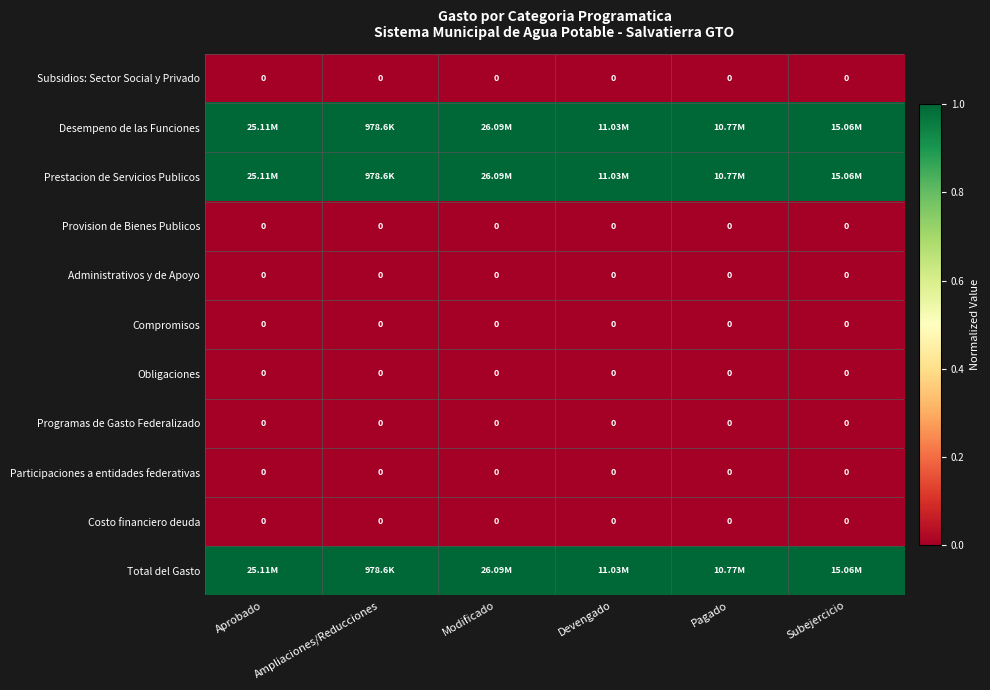

What is the total value across all series at Subejercicio?

3